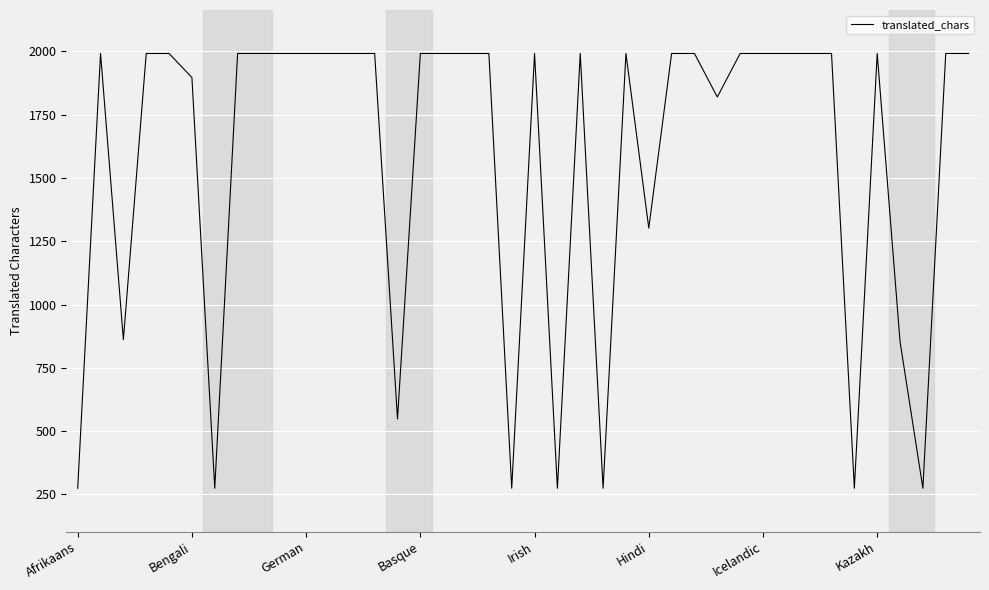

What is the average value?

1575